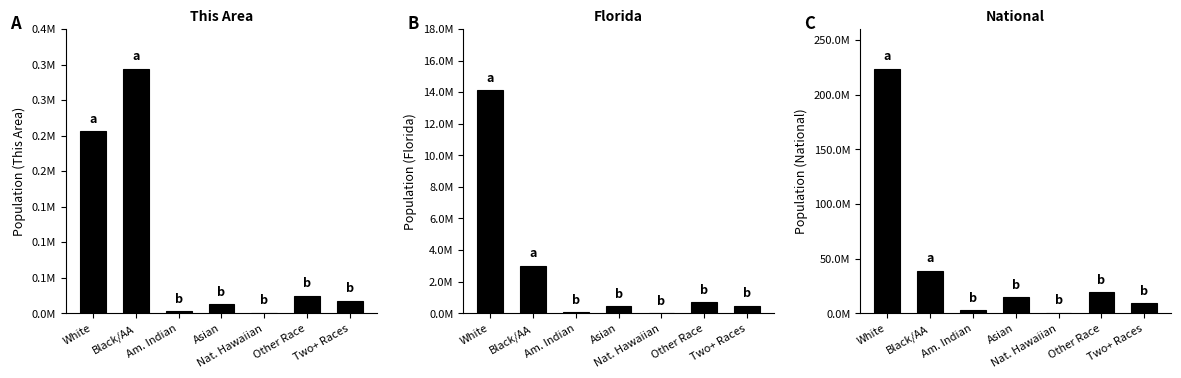

Count the number of categories in the chart.

7